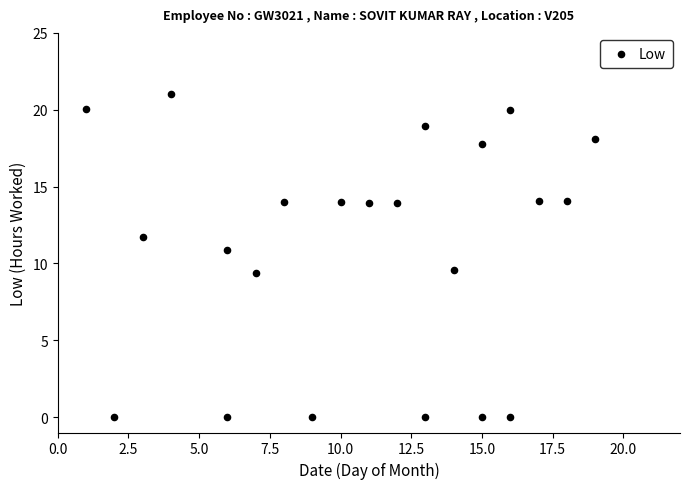

What is the range of Y values (max minus min)?

21.0